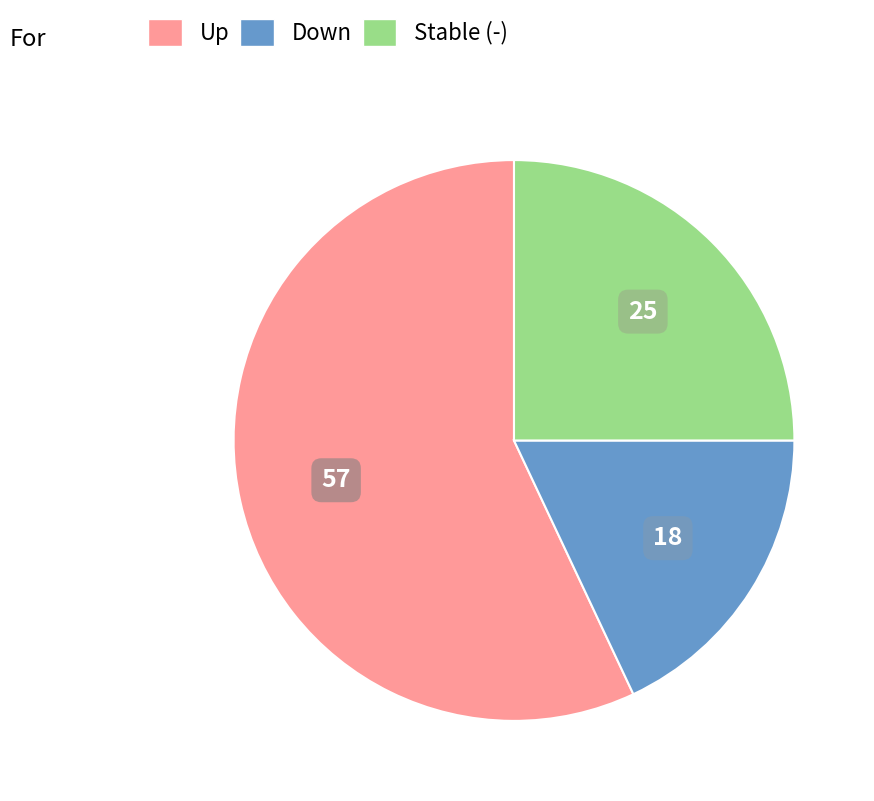

Is there any slice that represents more than half of the pie?

Yes